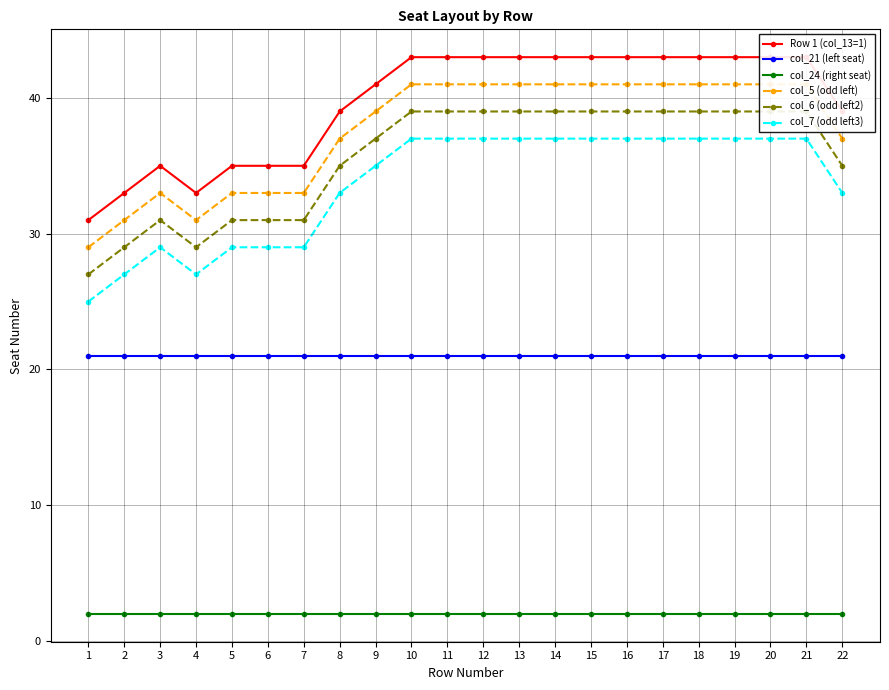

True or false: Row 1 (col_13=1) and col_7 (odd left3) cross at least once.

False